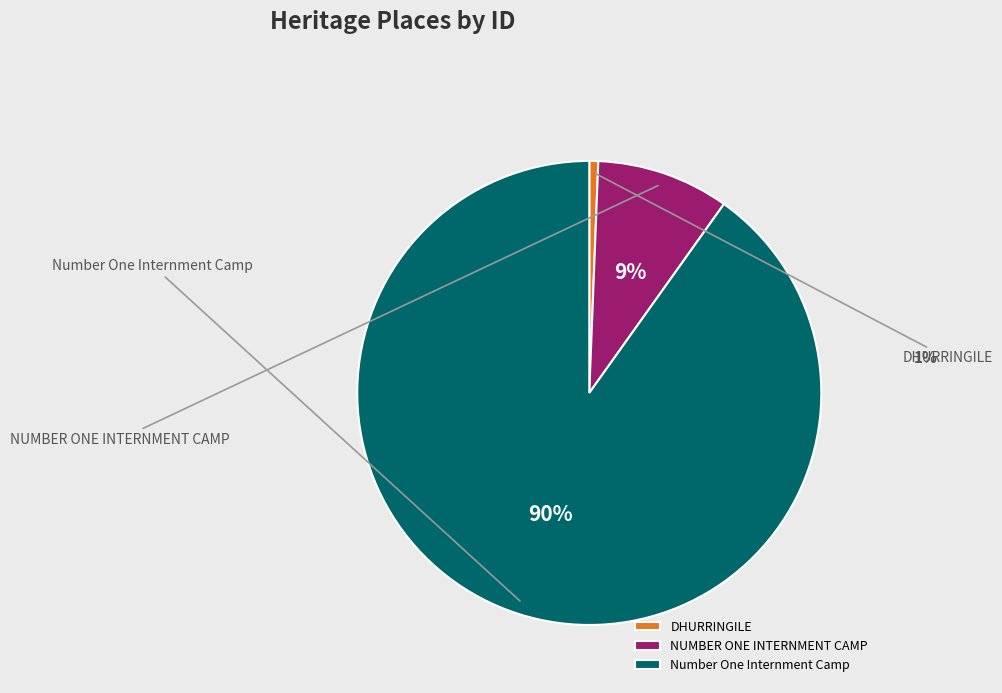

Which has a higher value, NUMBER ONE INTERNMENT CAMP or Number One Internment Camp?

Number One Internment Camp